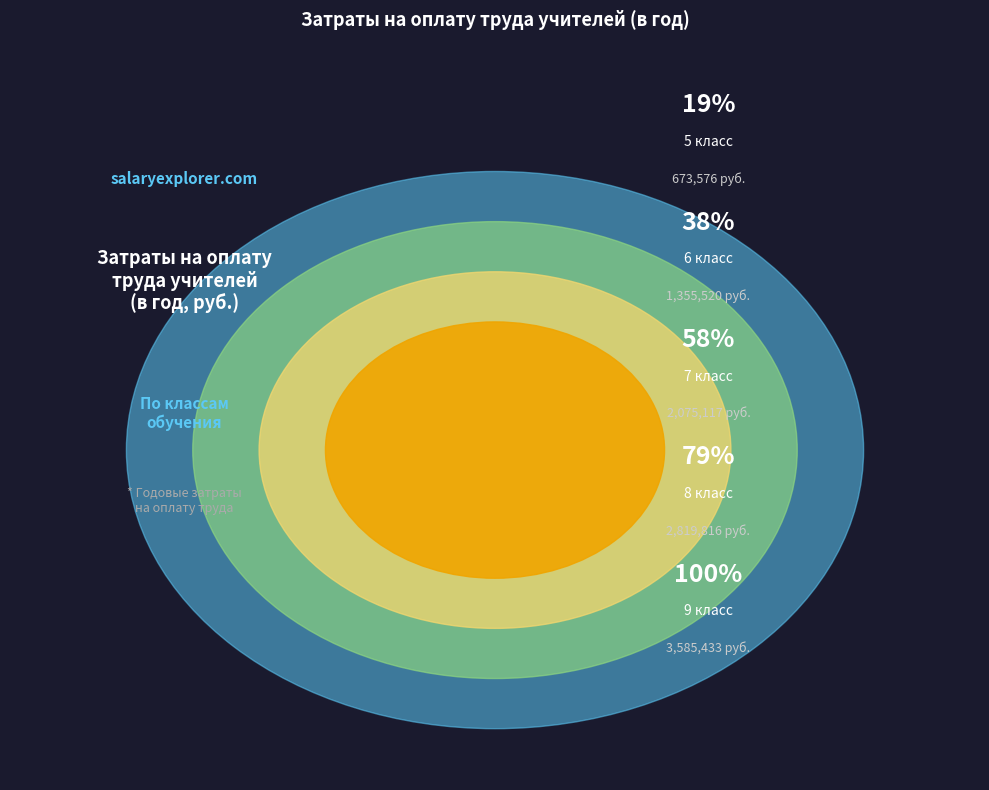

The 8 класс slice represents 34% of the pie. True or false?

False